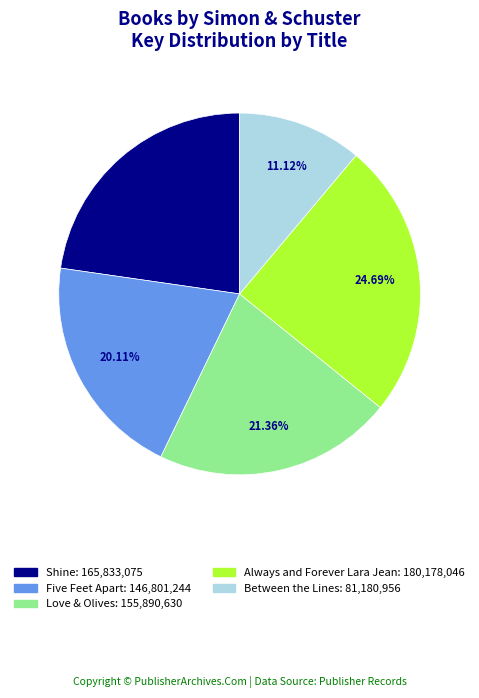

What portion of the pie excludes Always and Forever Lara Jean?

75.3%